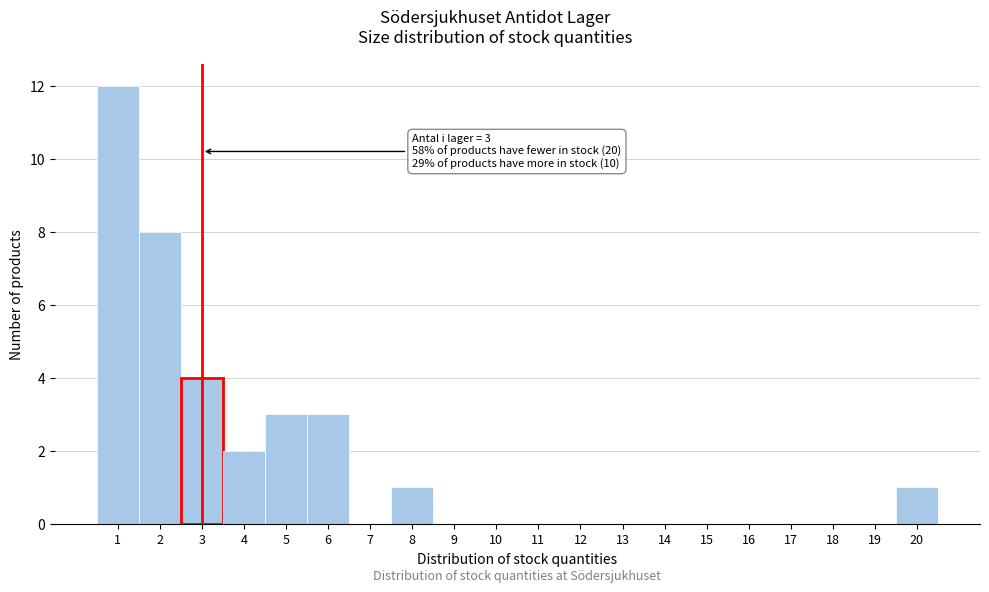

Which range on the x-axis has the tallest bar?

0.5 to 1.5